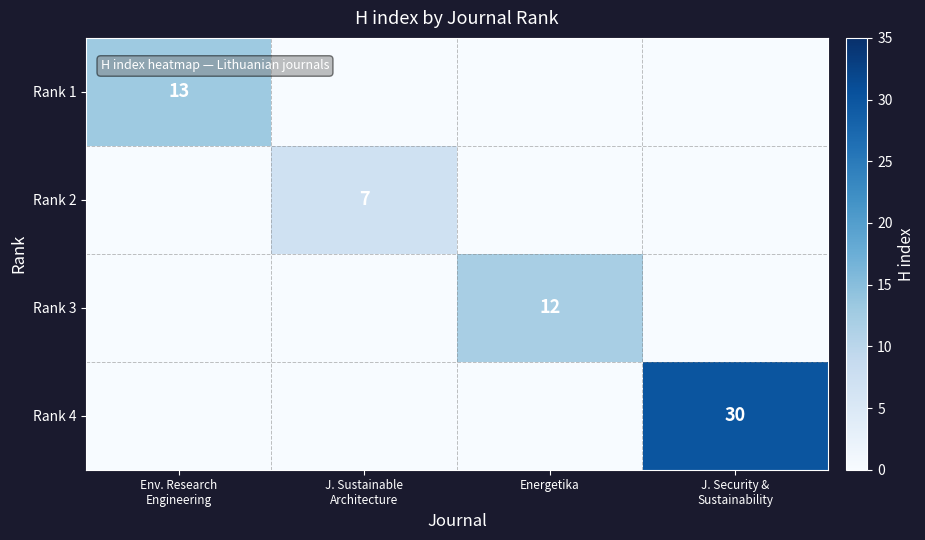

At which category does the chart reach its minimum across all series?

J. Sustainable
Architecture